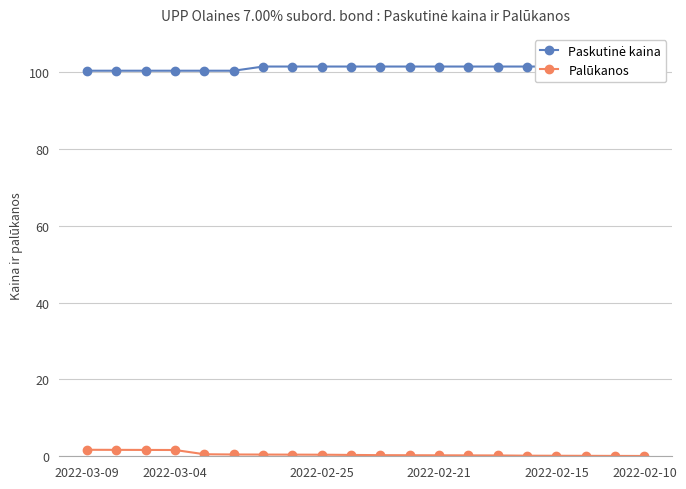

The Palūkanos series shows 0.1 at 2022-02-15. True or false?

True